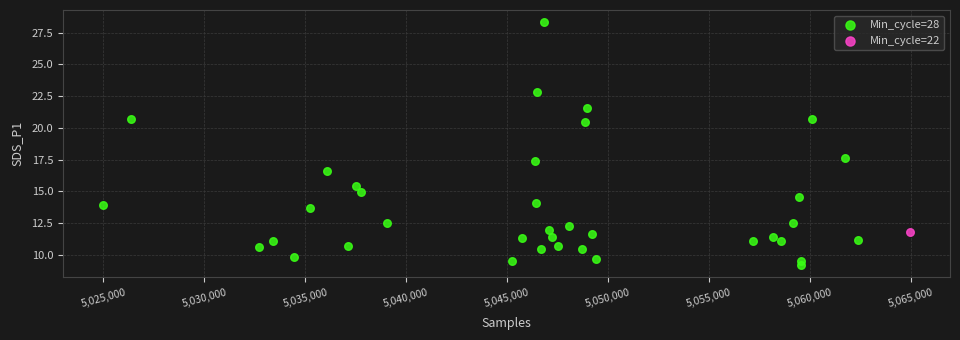

What are all the series names shown in the legend?

Min_cycle=28, Min_cycle=22